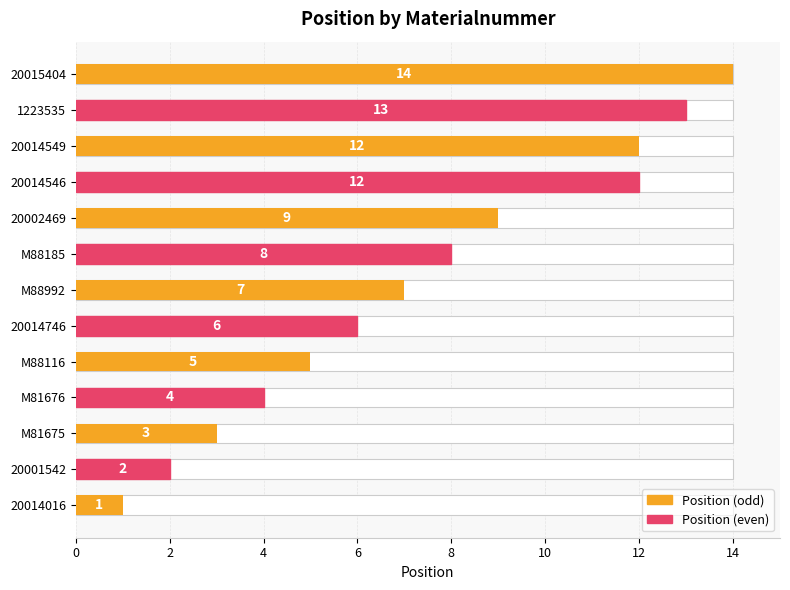

The value at 20014546 is 7. True or false?

False